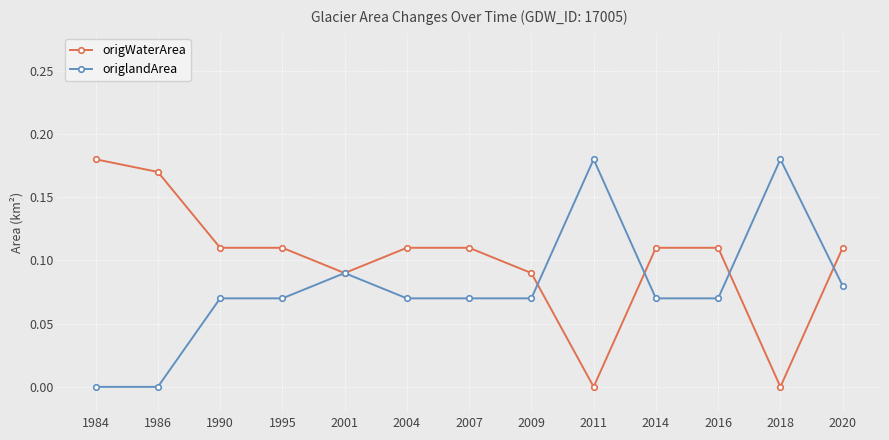

The value of origlandArea at 1984 is 0.1. True or false?

False